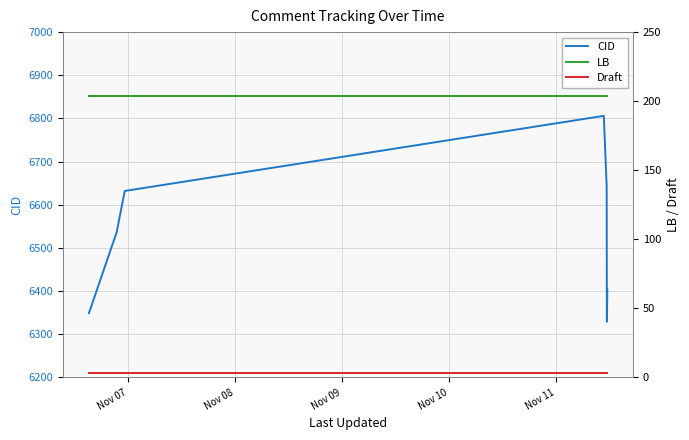

What are all the series names shown in the legend?

CID, LB, Draft